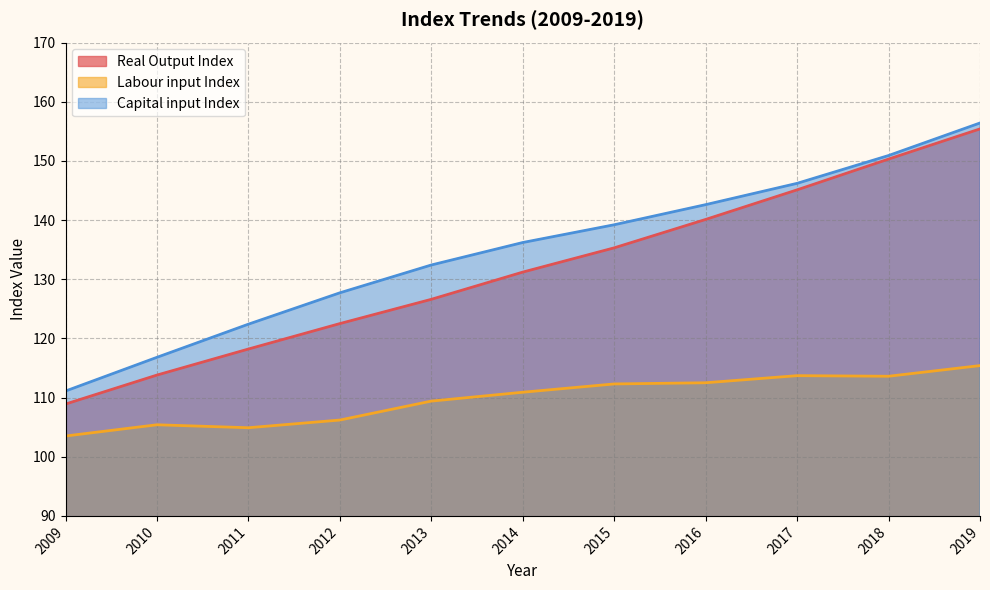

What are all the series names shown in the legend?

Real Output Index, Labour input Index, Capital input Index